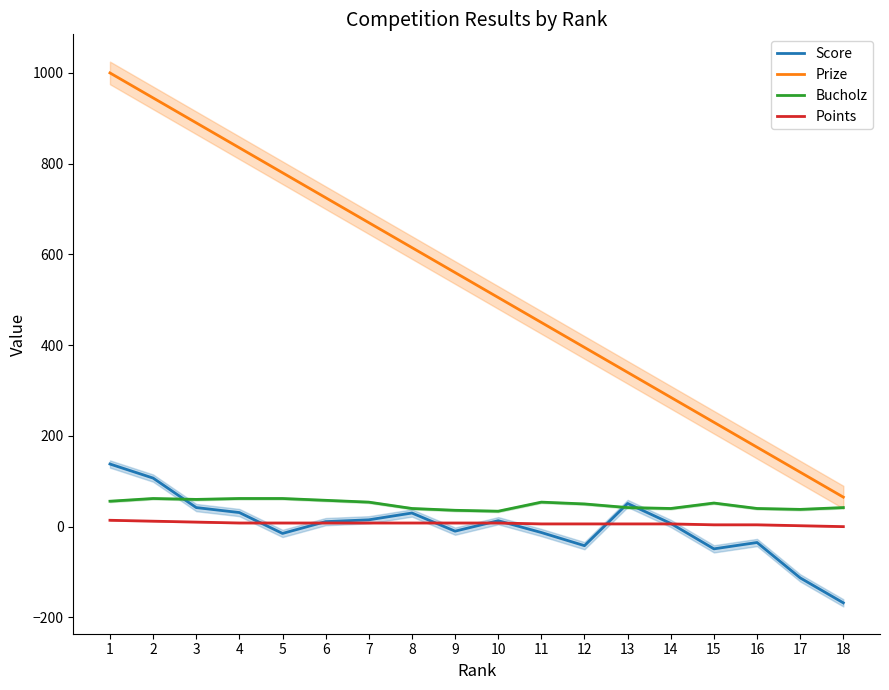

At which category does Bucholz reach its first local peak?

2